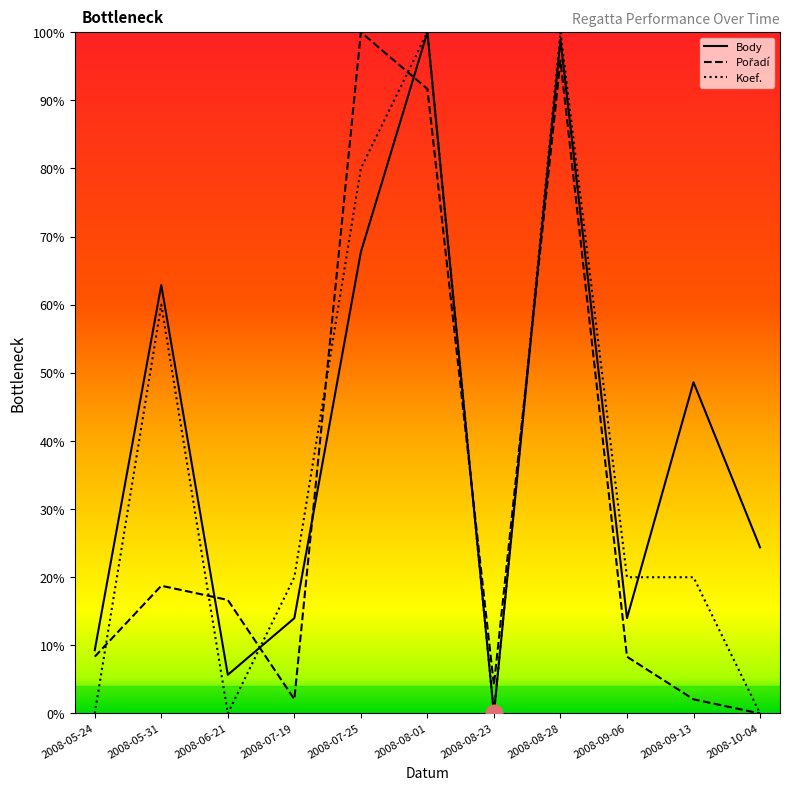

What is the difference between the highest and lowest values at 2008-05-24?

9.3